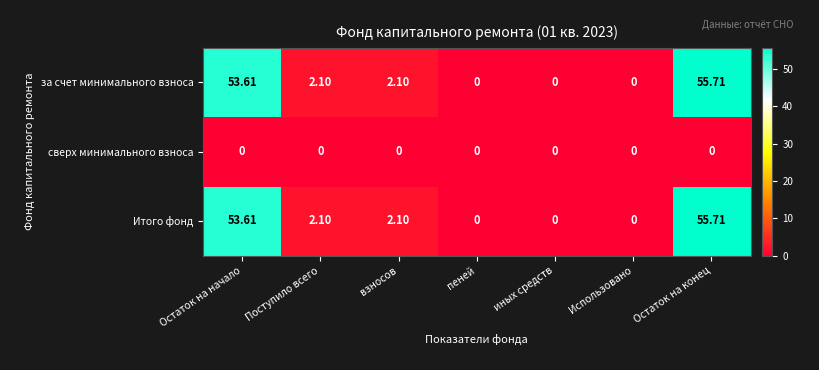

At which category is the sum across all series the highest?

Остаток на конец